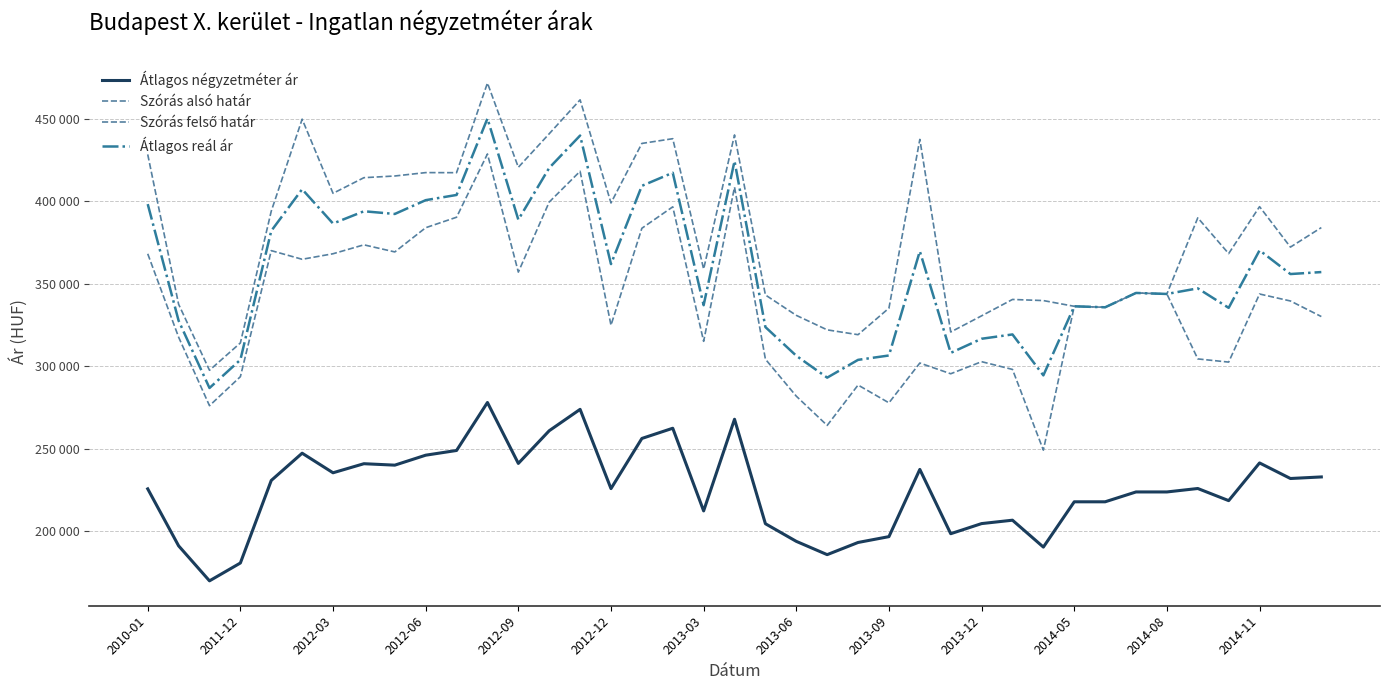

Is this an area chart (filled region under the line)?

No